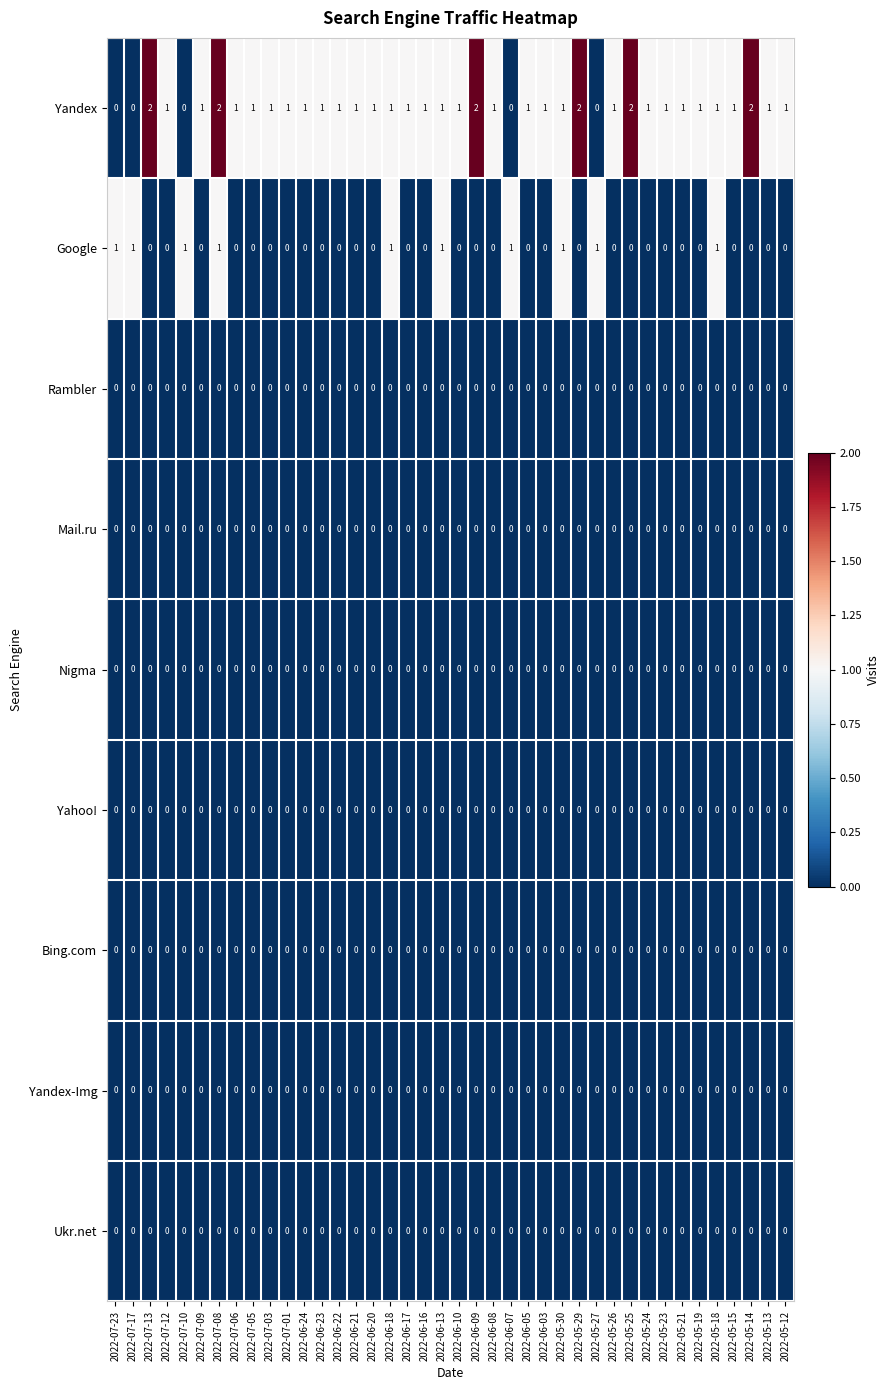

The value of Yandex at 2022-05-24 is 1. True or false?

True